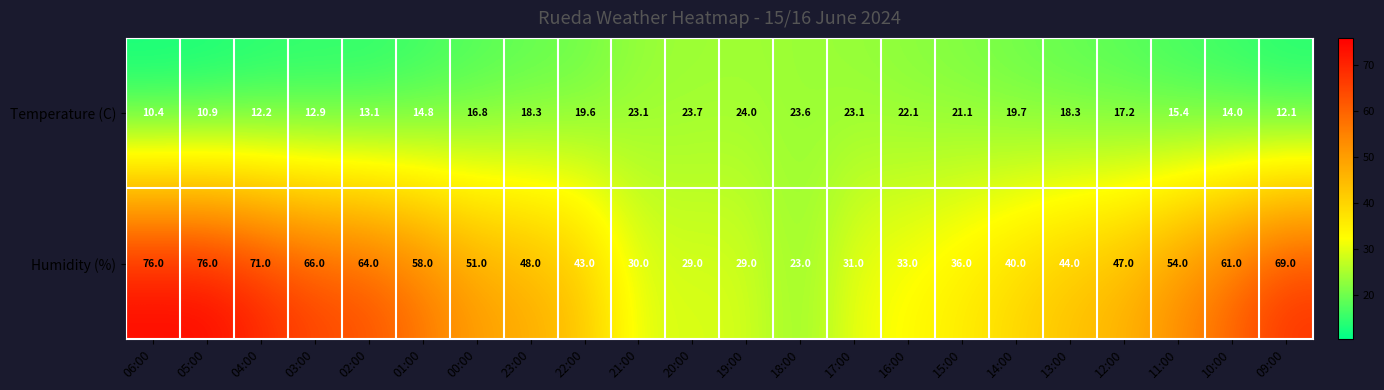

The value of Humidity (%) at 00:00 is 51.0. True or false?

True